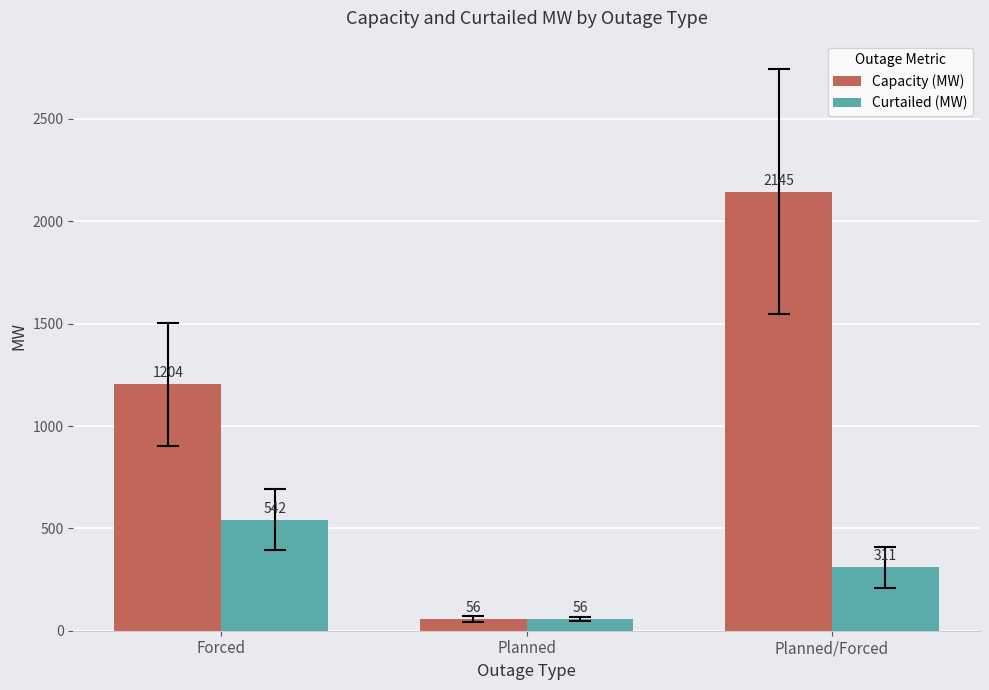

True or false: Curtailed (MW) has a value of 542.0 at Forced.

True